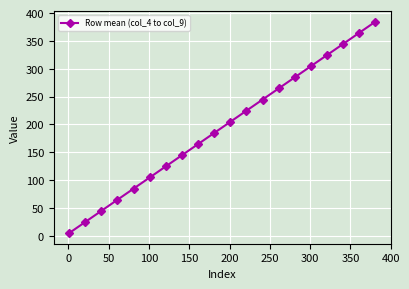

What is the difference between the maximum and second lowest values?

360.0